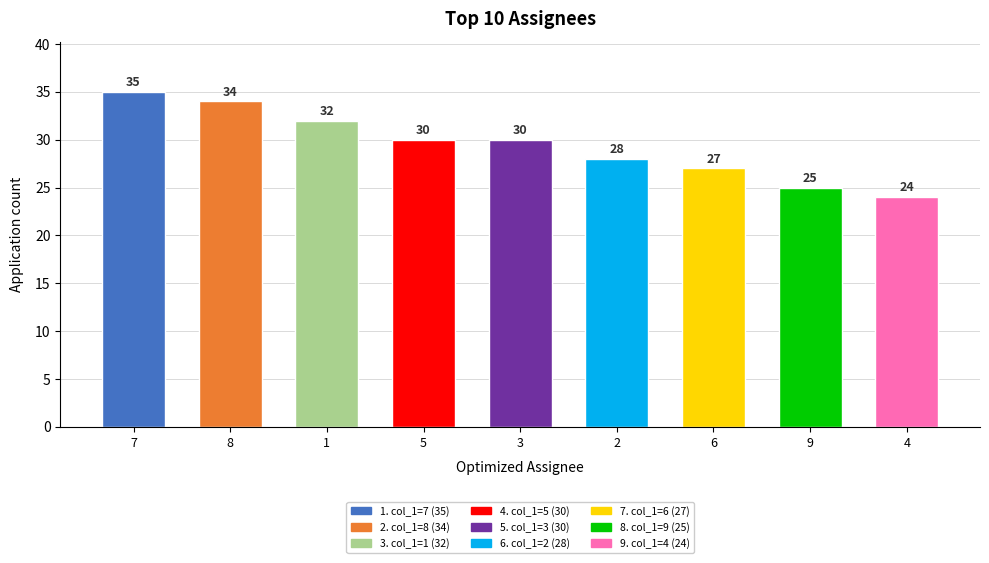

Reading left to right, transcribe all the data shown in this chart.

7=35	8=34	1=32	5=30	3=30	2=28	6=27	9=25	4=24